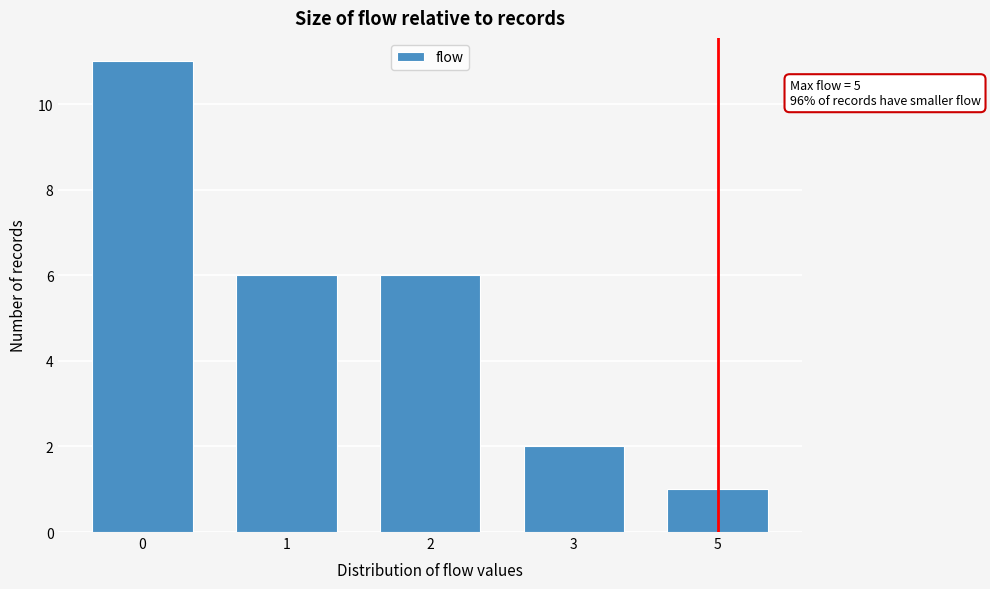

Reading left to right, extract all data points from this chart.

11	6	6	2	1